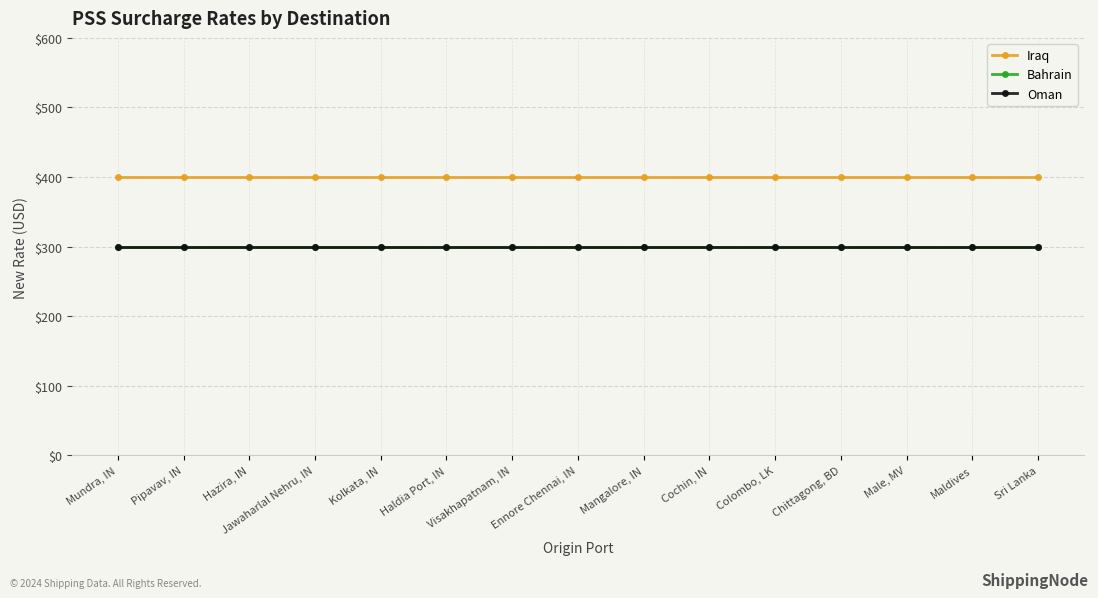

Reading right to left, transcribe all the data shown in this chart.

Iraq: 400	400	400	400	400	400	400	400	400	400	400	400	400	400	400
Bahrain: 300	300	300	300	300	300	300	300	300	300	300	300	300	300	300
Oman: 300	300	300	300	300	300	300	300	300	300	300	300	300	300	300